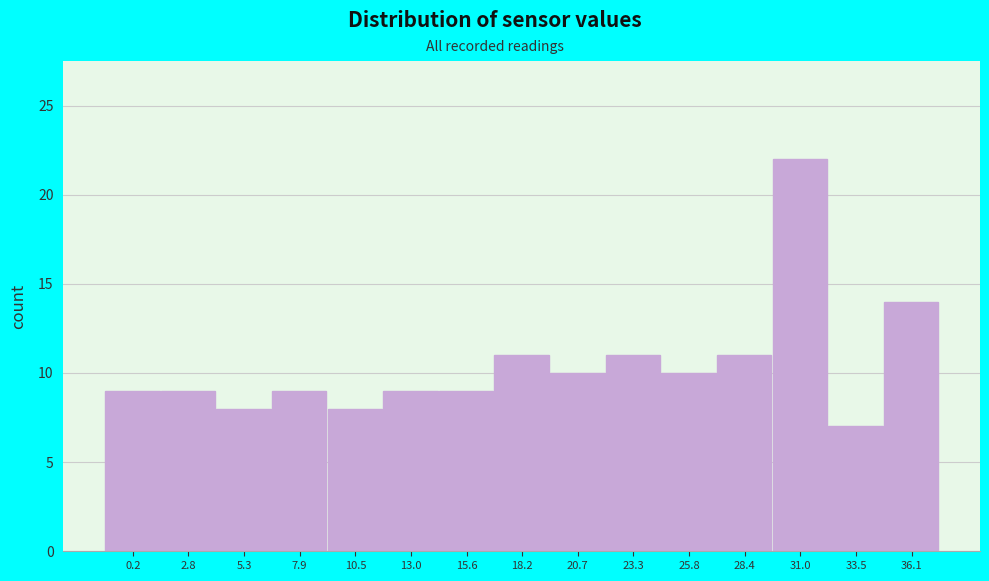

Reading left to right, what are all the values shown in this chart?

9	9	8	9	8	9	9	11	10	11	10	11	22	7	14